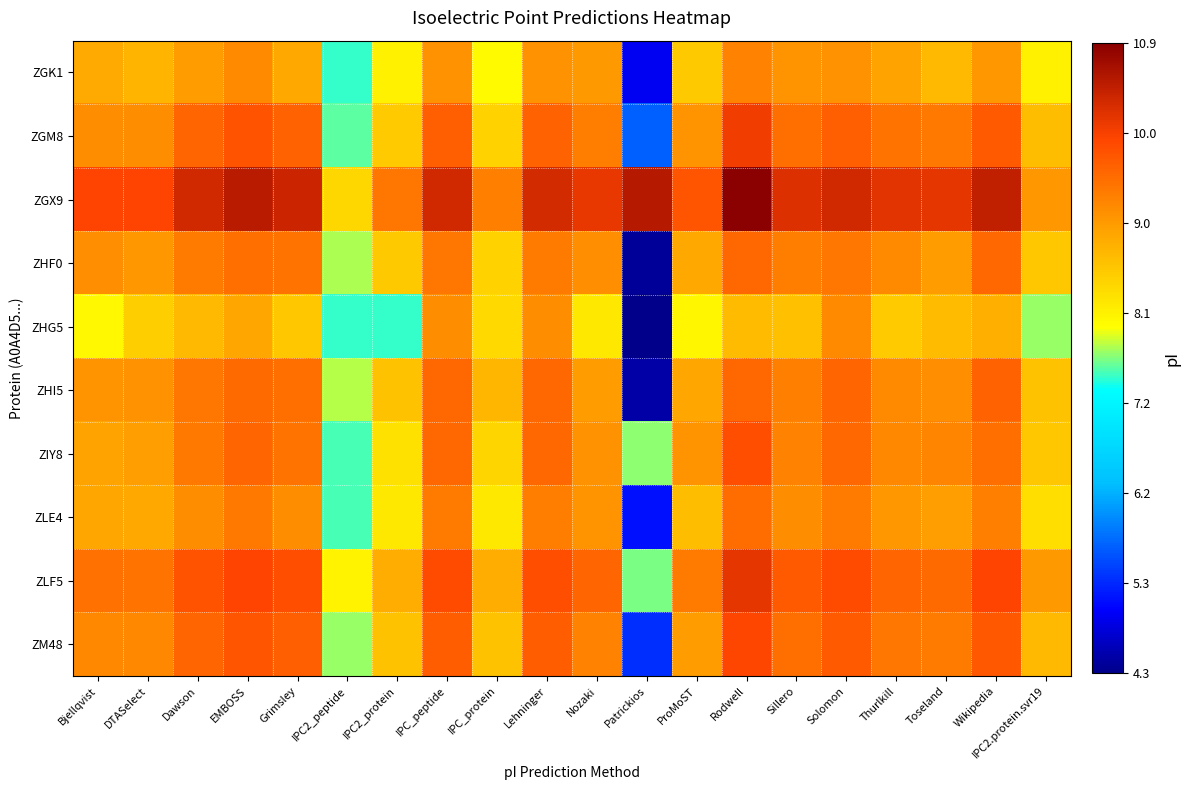

At how many categories does at least one series exceed 4?

20